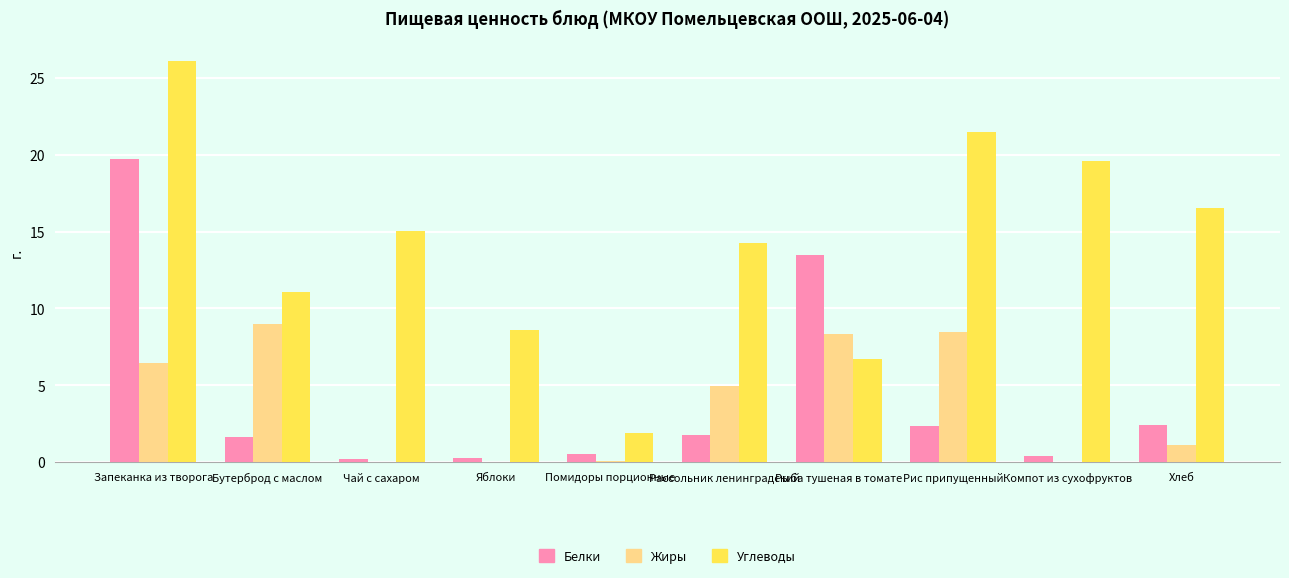

At which category is the sum across all series the highest?

Запеканка из творога